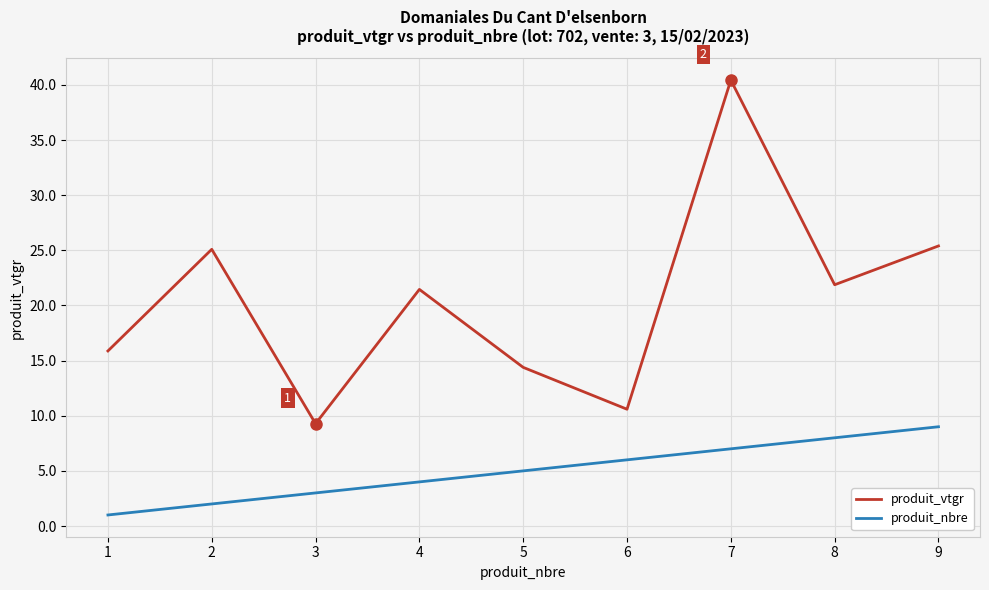

How many lines are shown in the chart?

2